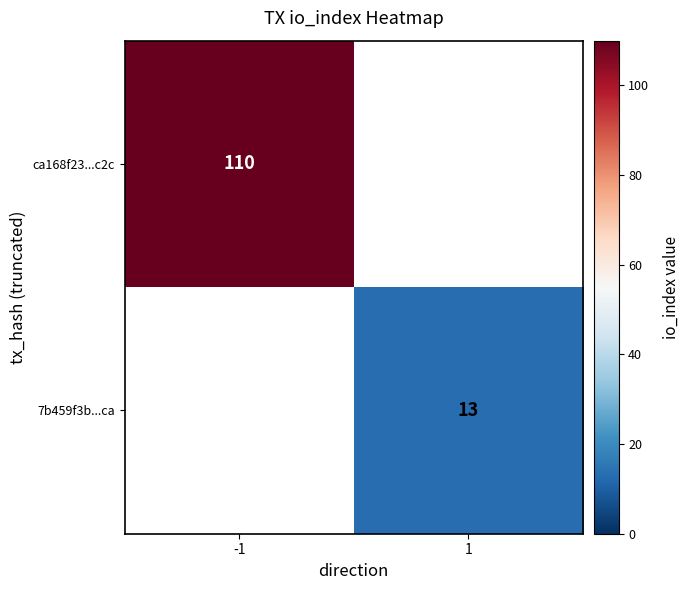

True or false: 7b459f3b...ca has a value of 20.8 at 1.

False